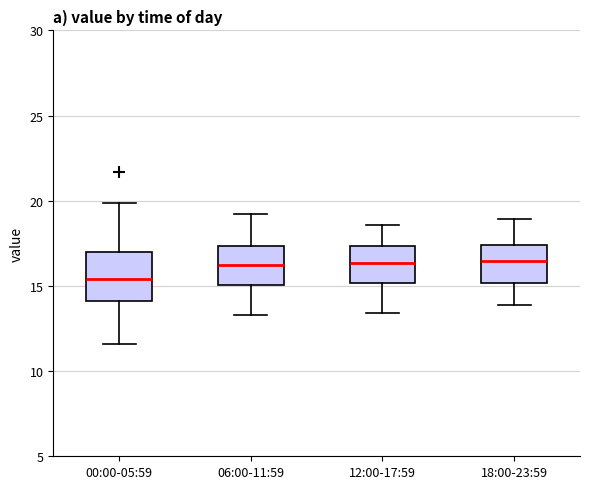

Reading left to right, transcribe this box plot: for each box, give where its median line is, the range the box spans, and where its two whiskers end, as read against the y-axis. The values are not printed on the chart, so give them approximately, as read against the axis.

00:00-05:59: median 15.5, box 14.0 to 17.0, whiskers 11.5 to 20.0
06:00-11:59: median 16.5, box 15.0 to 17.5, whiskers 13.5 to 19.0
12:00-17:59: median 16.5, box 15.0 to 17.5, whiskers 13.5 to 18.5
18:00-23:59: median 16.5, box 15.0 to 17.5, whiskers 14.0 to 19.0